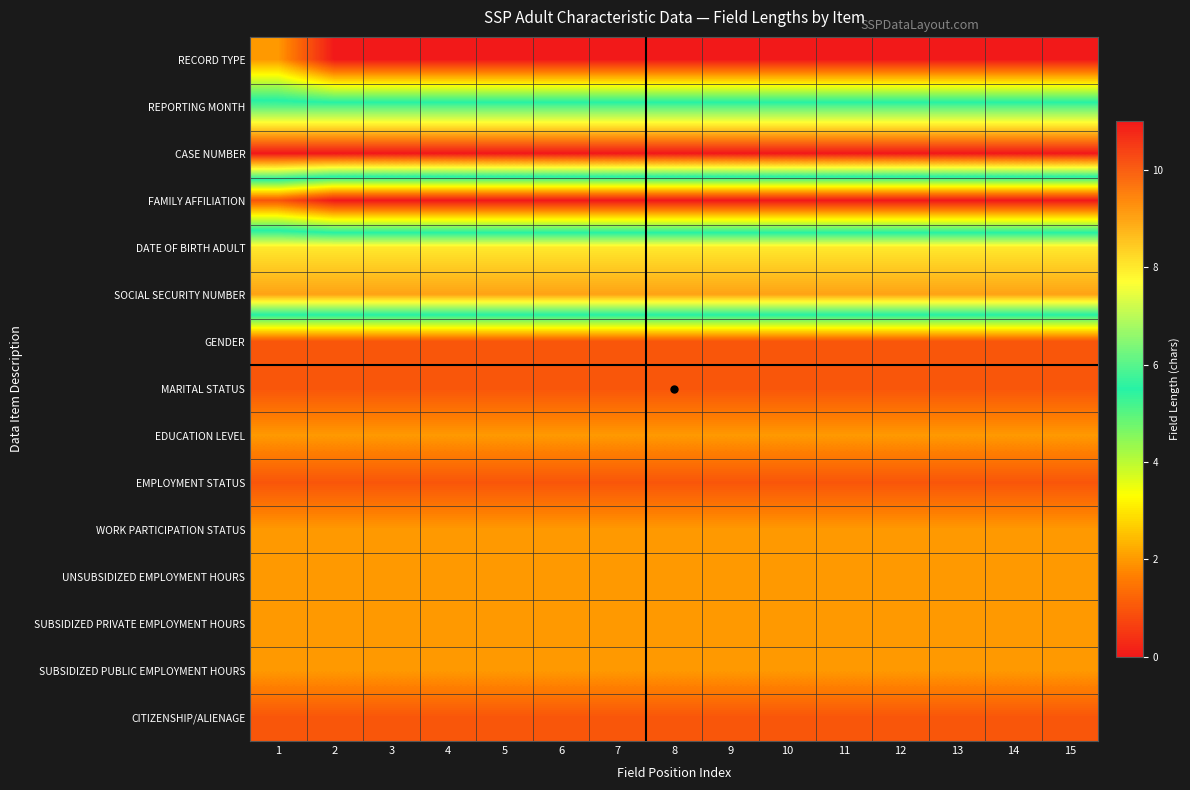

Reading right to left, extract all data points from this chart.

RECORD TYPE: 15=0	14=0	13=0	12=0	11=0	10=0	9=0	8=0	7=0	6=0	5=0	4=0	3=0	2=0	1=2
REPORTING MONTH: 15=6	14=6	13=6	12=6	11=6	10=6	9=6	8=6	7=6	6=6	5=6	4=6	3=6	2=6	1=6
CASE NUMBER: 15=11	14=11	13=11	12=11	11=11	10=11	9=11	8=11	7=11	6=11	5=11	4=11	3=11	2=11	1=11
FAMILY AFFILIATION: 15=0	14=0	13=0	12=0	11=0	10=0	9=0	8=0	7=0	6=0	5=0	4=0	3=0	2=0	1=1
DATE OF BIRTH ADULT: 15=8	14=8	13=8	12=8	11=8	10=8	9=8	8=8	7=8	6=8	5=8	4=8	3=8	2=8	1=8
SOCIAL SECURITY NUMBER: 15=9	14=9	13=9	12=9	11=9	10=9	9=9	8=9	7=9	6=9	5=9	4=9	3=9	2=9	1=9
GENDER: 15=1	14=1	13=1	12=1	11=1	10=1	9=1	8=1	7=1	6=1	5=1	4=1	3=1	2=1	1=1
MARITAL STATUS: 15=1	14=1	13=1	12=1	11=1	10=1	9=1	8=1	7=1	6=1	5=1	4=1	3=1	2=1	1=1
EDUCATION LEVEL: 15=2	14=2	13=2	12=2	11=2	10=2	9=2	8=2	7=2	6=2	5=2	4=2	3=2	2=2	1=2
EMPLOYMENT STATUS: 15=1	14=1	13=1	12=1	11=1	10=1	9=1	8=1	7=1	6=1	5=1	4=1	3=1	2=1	1=1
WORK PARTICIPATION STATUS: 15=2	14=2	13=2	12=2	11=2	10=2	9=2	8=2	7=2	6=2	5=2	4=2	3=2	2=2	1=2
UNSUBSIDIZED EMPLOYMENT HOURS: 15=2	14=2	13=2	12=2	11=2	10=2	9=2	8=2	7=2	6=2	5=2	4=2	3=2	2=2	1=2
SUBSIDIZED PRIVATE EMPLOYMENT HOURS: 15=2	14=2	13=2	12=2	11=2	10=2	9=2	8=2	7=2	6=2	5=2	4=2	3=2	2=2	1=2
SUBSIDIZED PUBLIC EMPLOYMENT HOURS: 15=2	14=2	13=2	12=2	11=2	10=2	9=2	8=2	7=2	6=2	5=2	4=2	3=2	2=2	1=2
CITIZENSHIP/ALIENAGE: 15=1	14=1	13=1	12=1	11=1	10=1	9=1	8=1	7=1	6=1	5=1	4=1	3=1	2=1	1=1